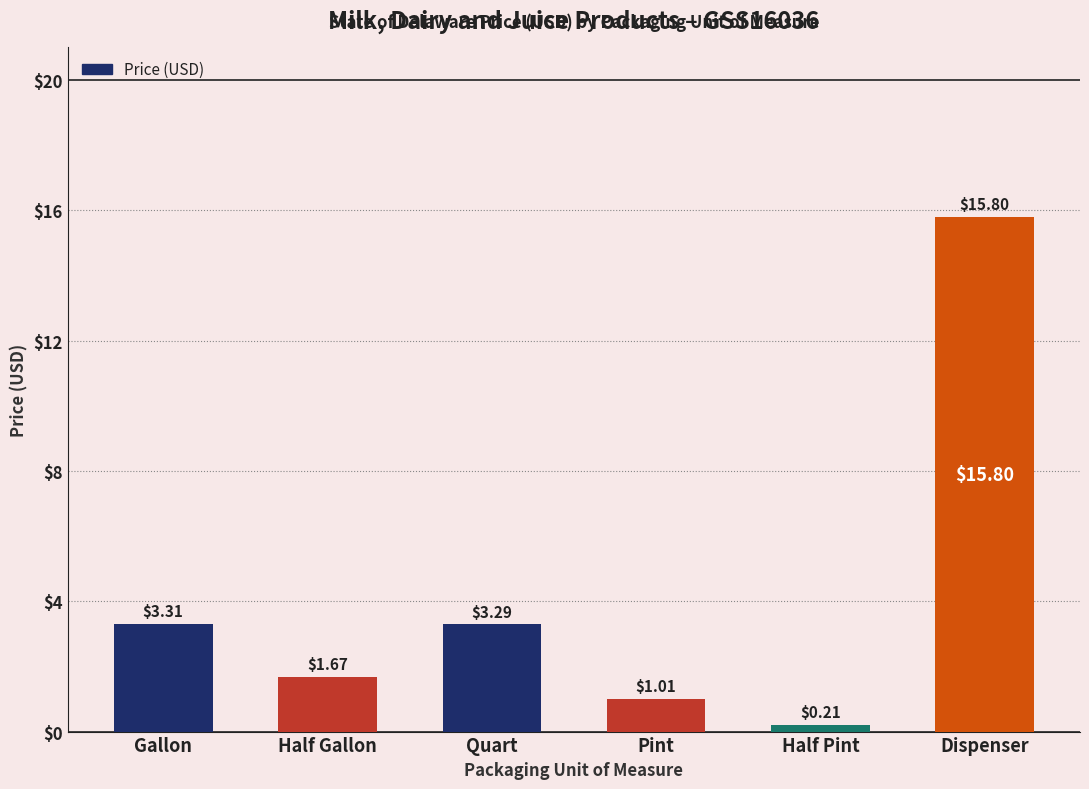

Rank the categories by value from highest to lowest.

Dispenser, Gallon, Quart, Half Gallon, Pint, Half Pint